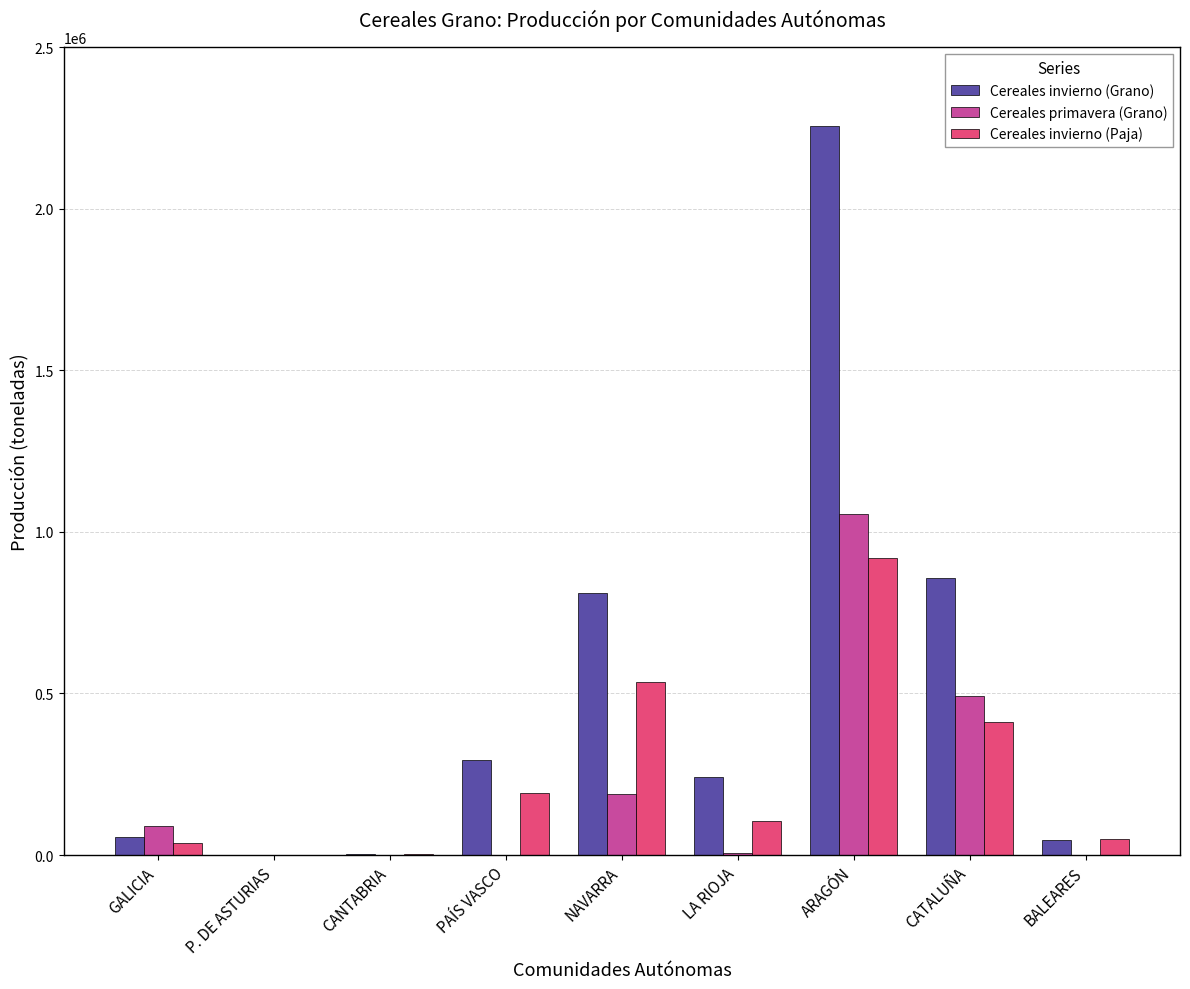

Is it true that Cereales invierno (Paja) equals 48208 at BALEARES?

True